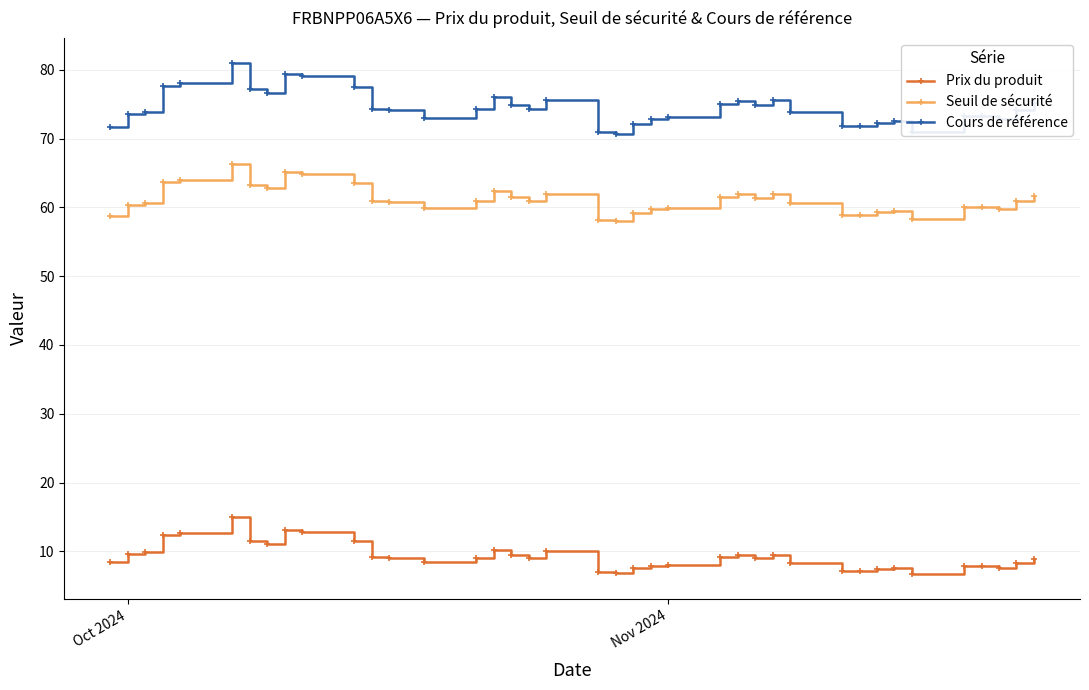

Which series has the widest spread of values?

Cours de référence